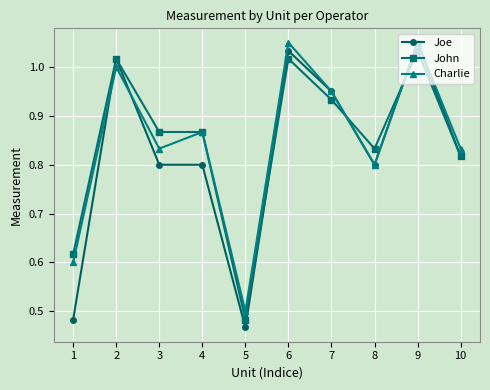

Where is the first local maximum for Charlie?

2